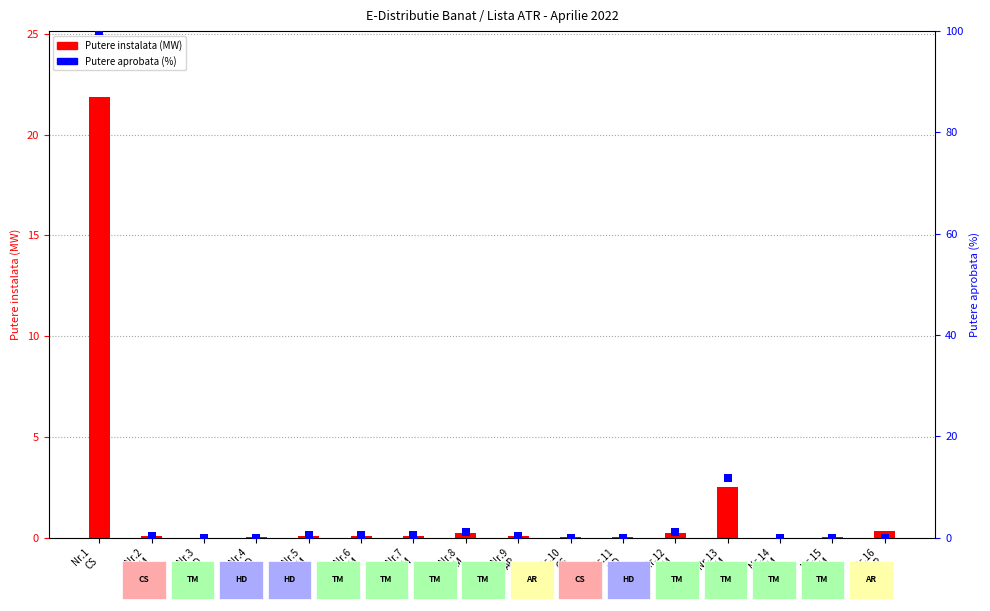

Is the value of Putere aprobata (%) at Nr.8
TM greater than the value of Putere instalata (MW) at Nr.7
TM?

Yes